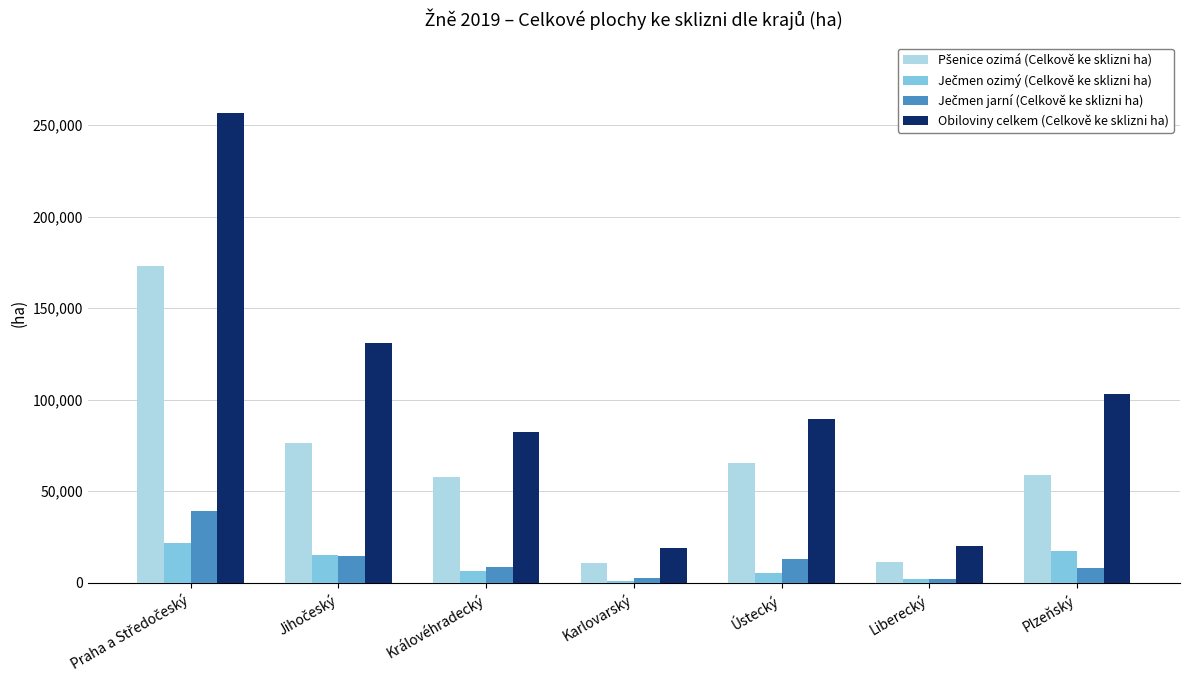

What is the lowest value of the Obiloviny celkem (Celkově ke sklizni ha) series?

19027.1